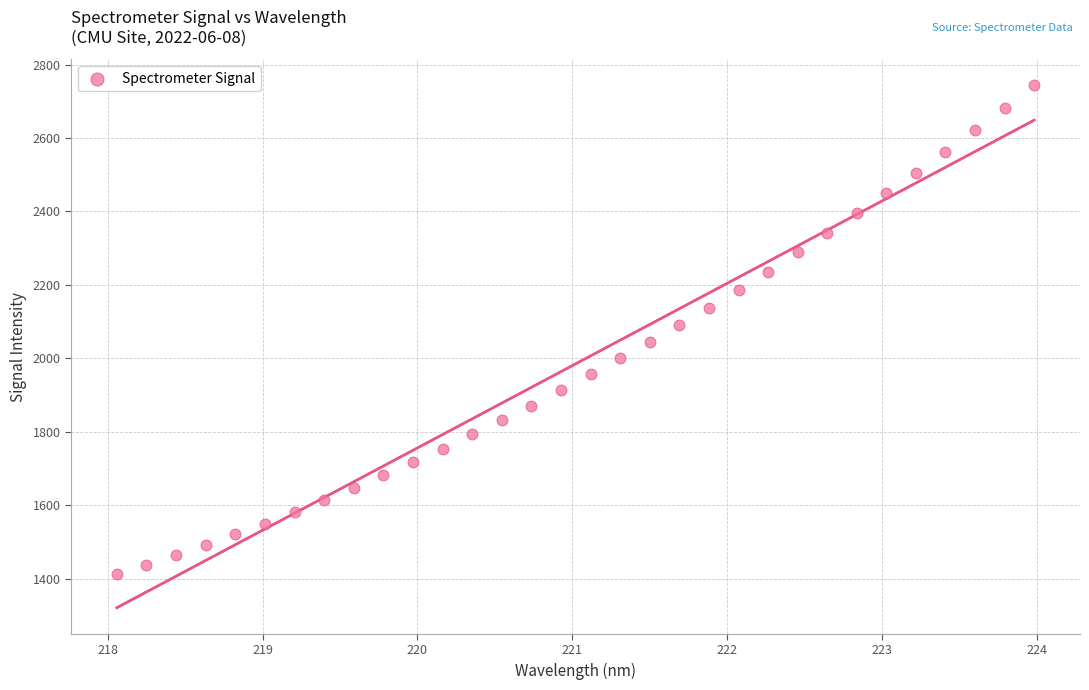

What is the range of X values (max minus min)?

5.9